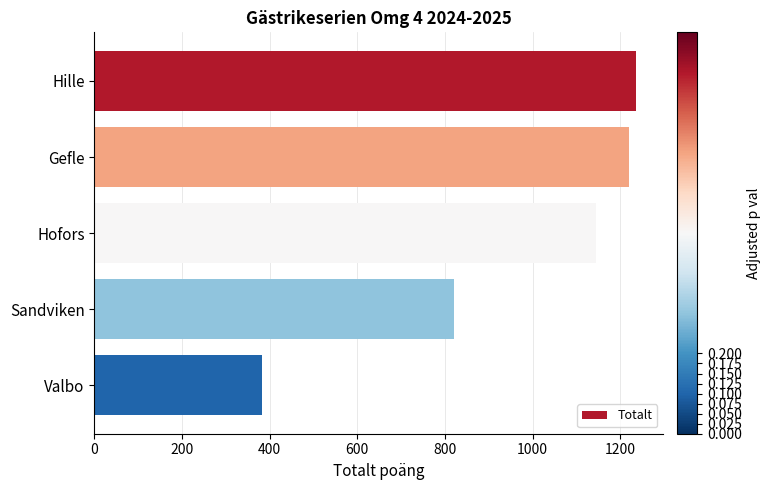

The value at Gefle is 1220.5. True or false?

True